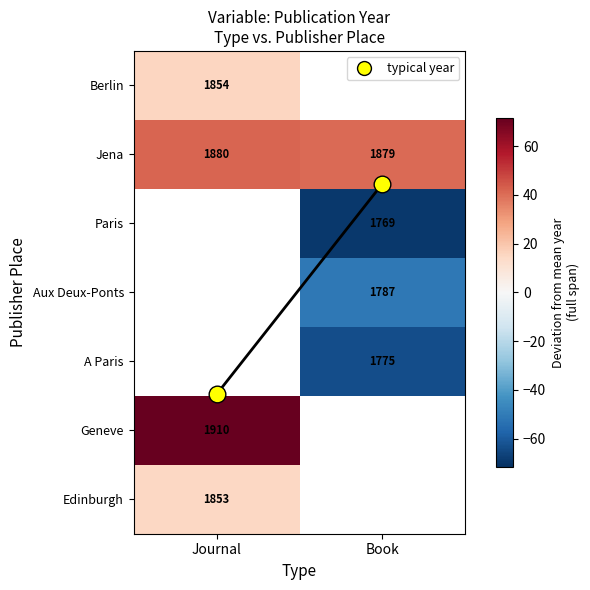

The value of Paris at Book is -69.4. True or false?

True